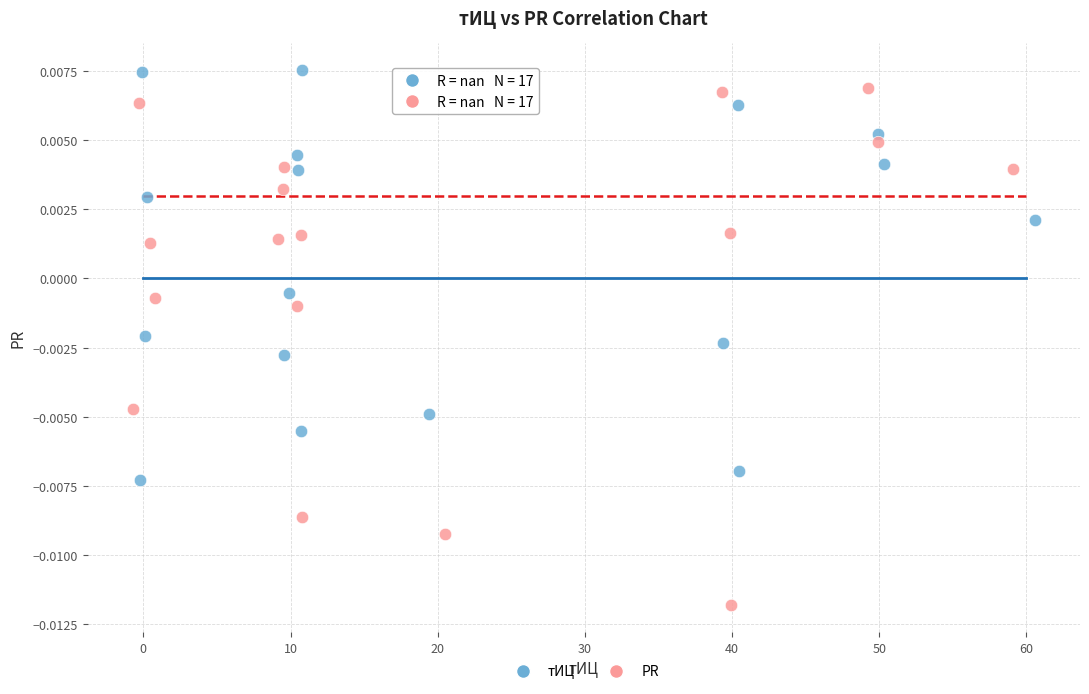

Which series has the widest spread of Y values?

PR